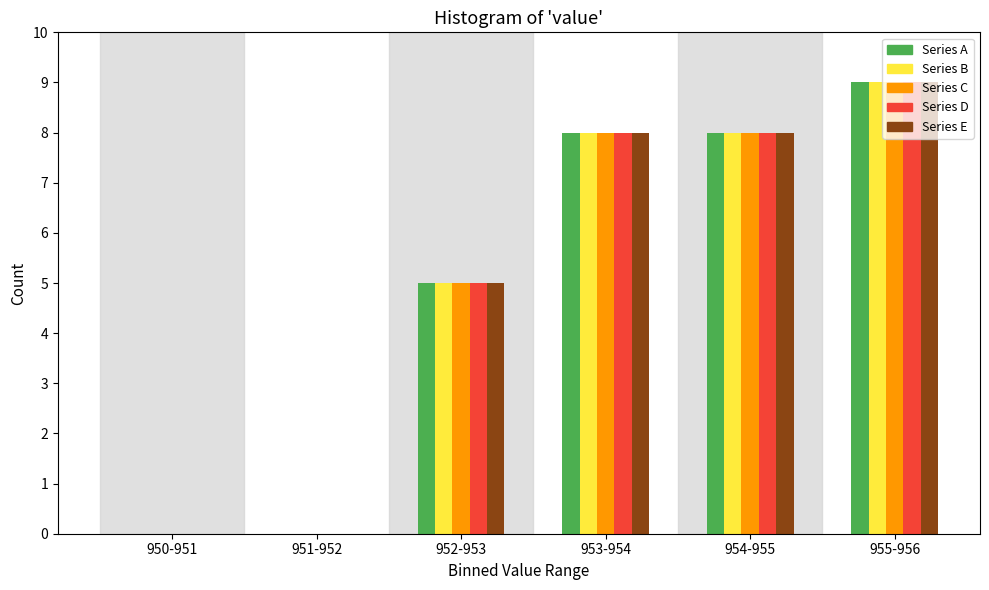

The value of Series C at 951-952 is 0. True or false?

True